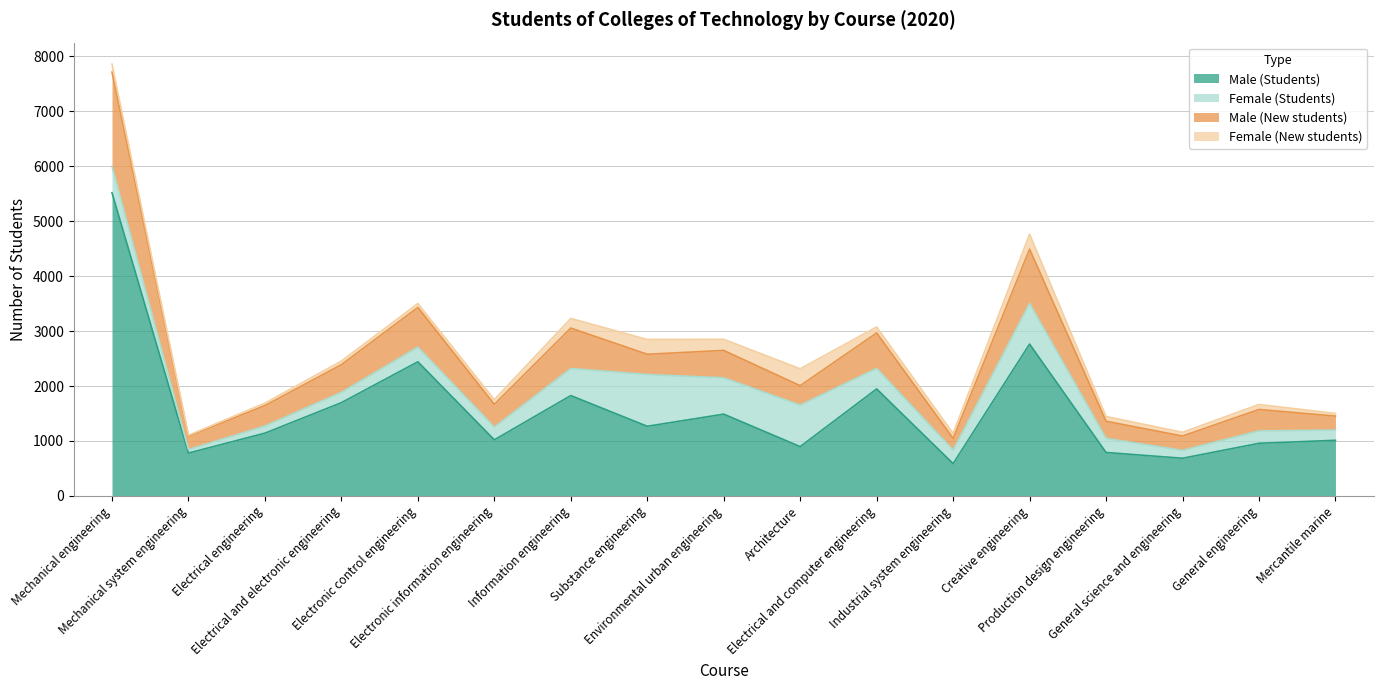

What is the lowest value of the Male (Students) series?

587